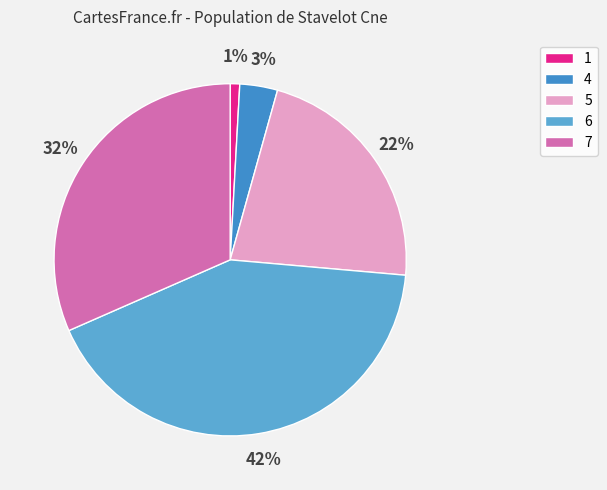

Combined, do 4 and 7 account for over 50%?

No